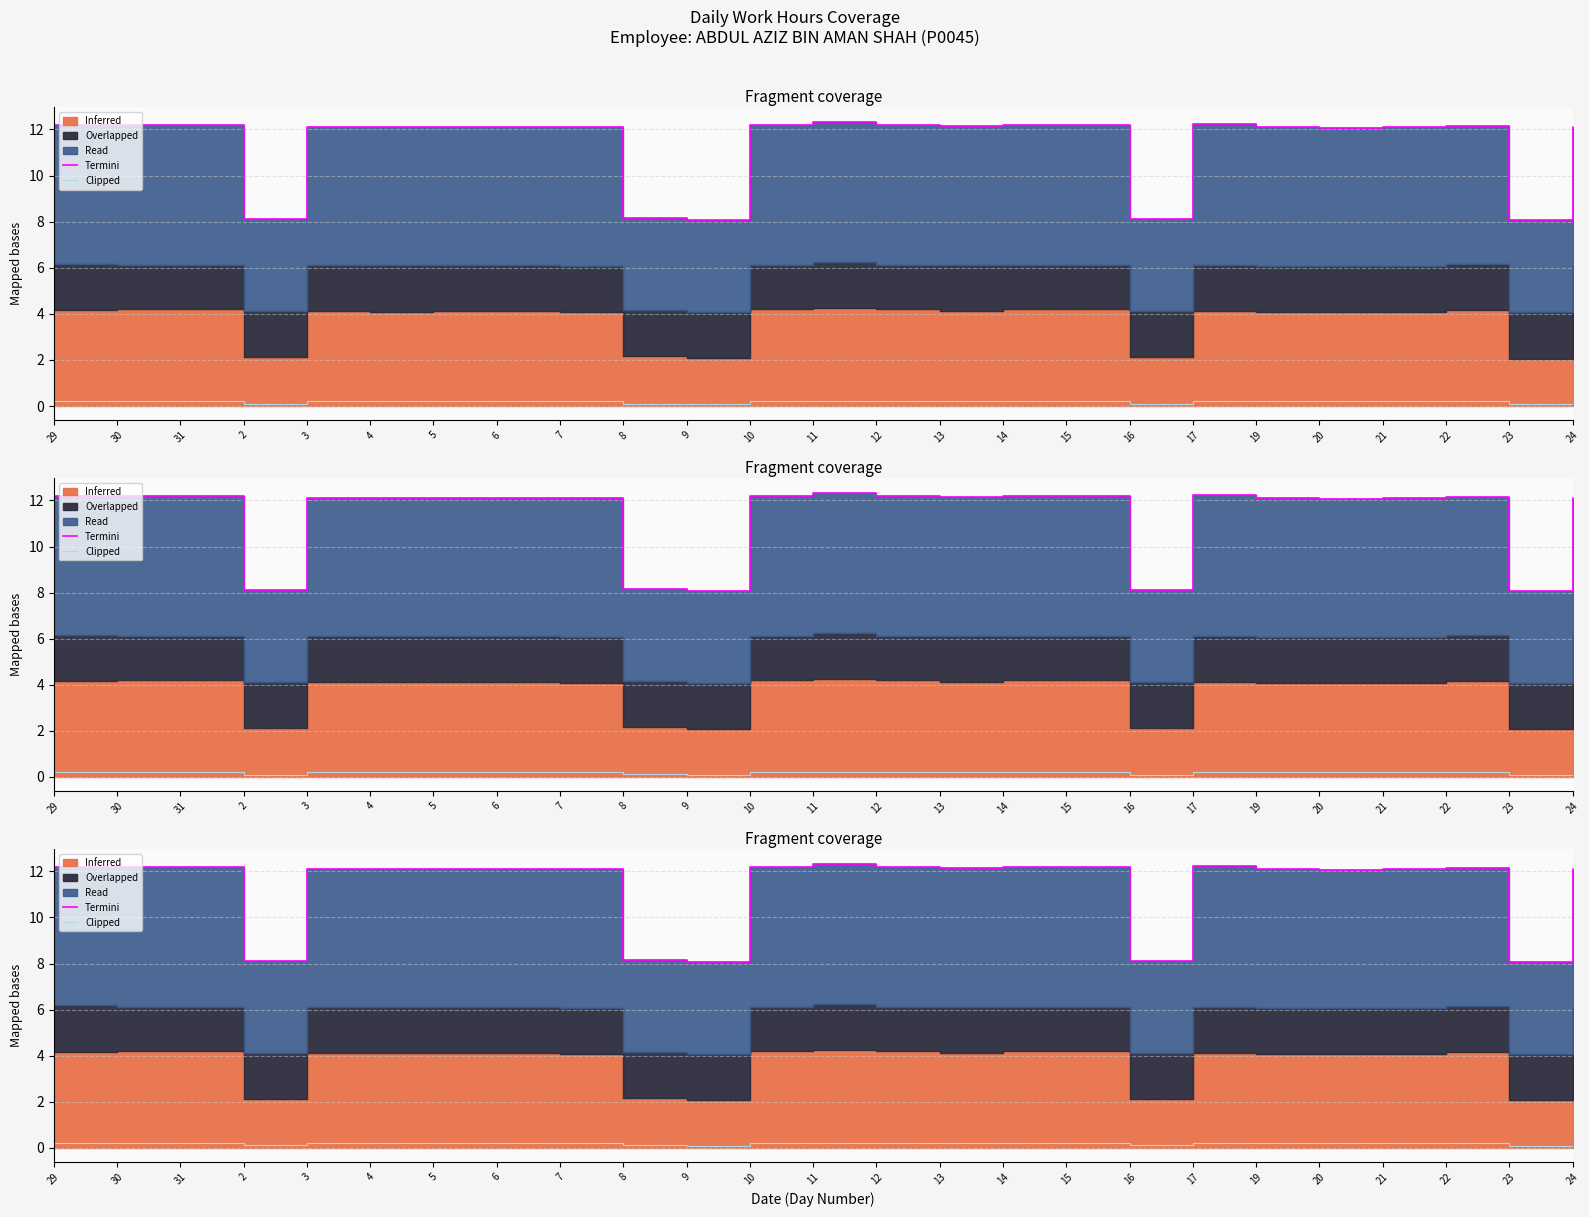

What is the maximum value for Termini?

12.3